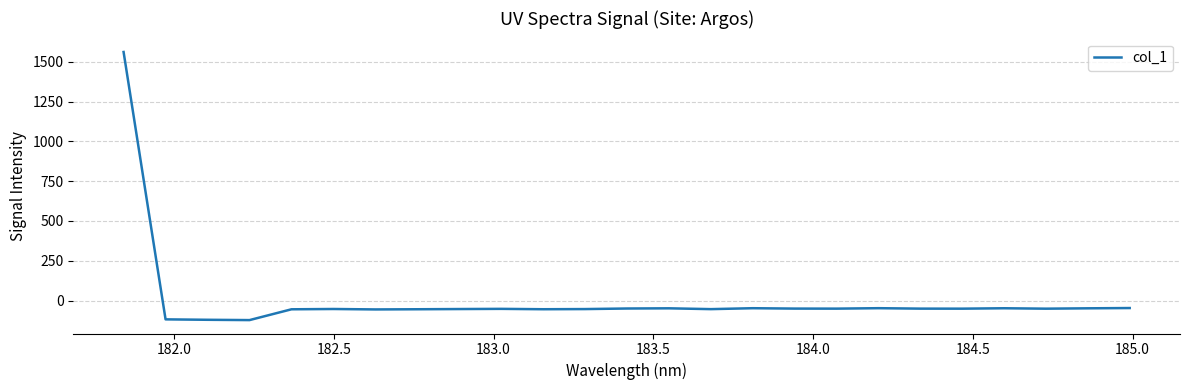

True or false: the data has more than 0 interior local peaks.

True